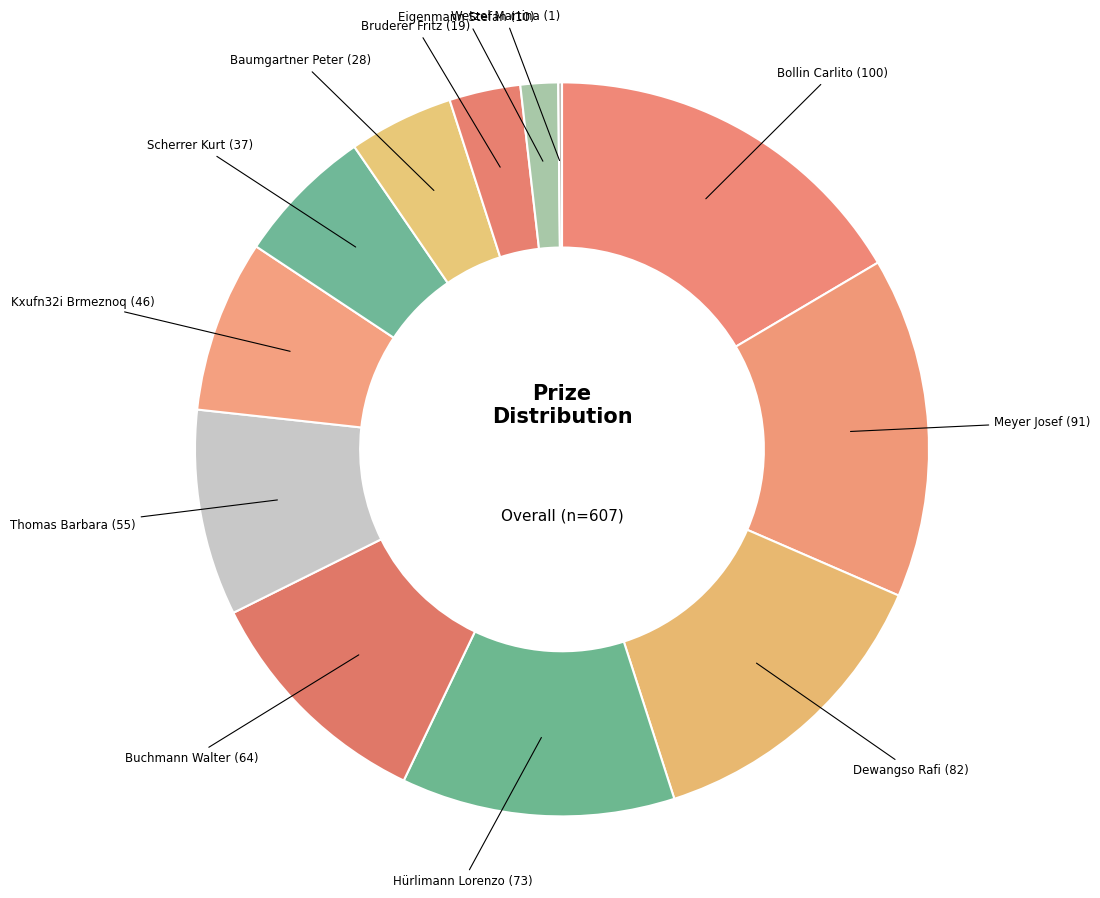

Is there any slice that represents more than half of the pie?

No